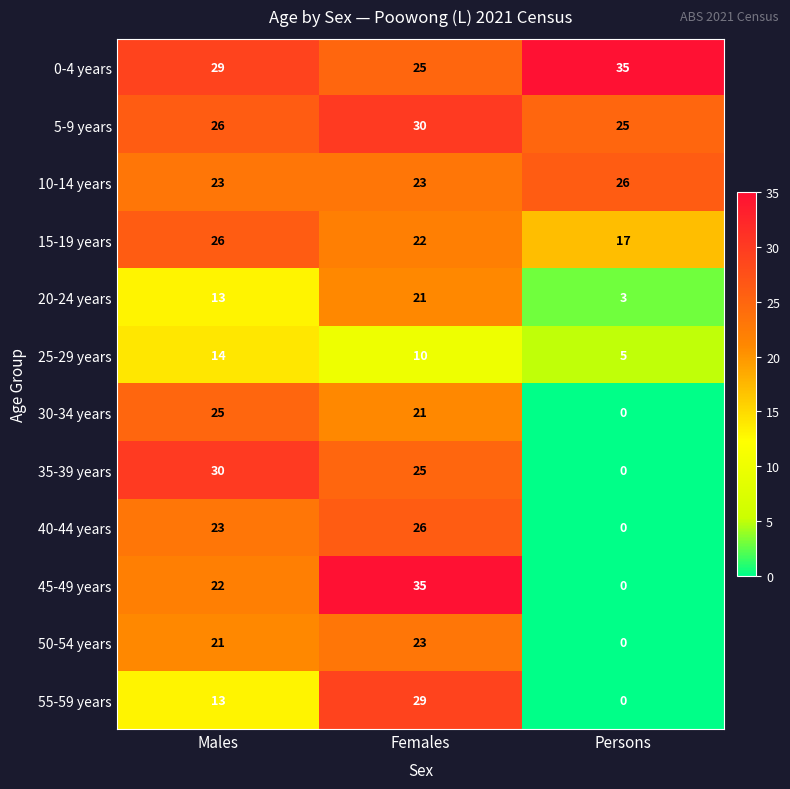

Where does the 25-29 years series first go above 10?

Males